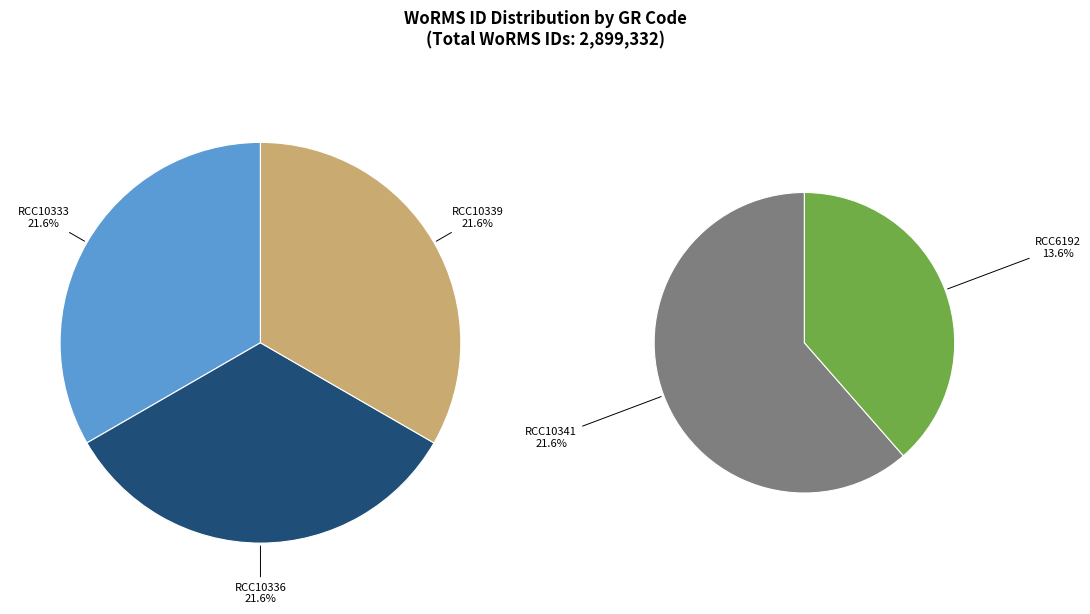

Is there a majority slice in this chart?

No